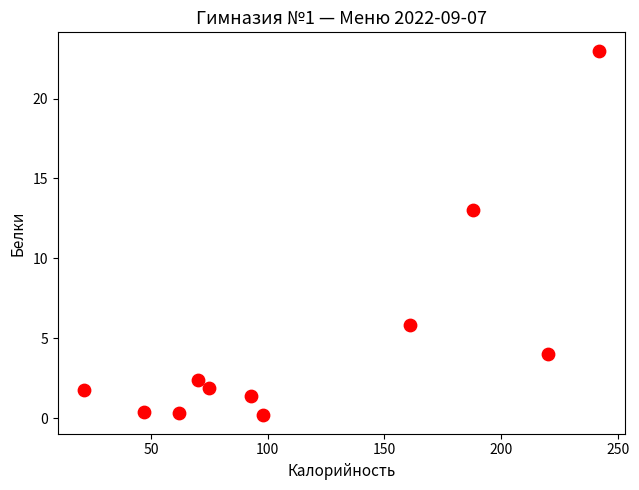

What is the range of X values (max minus min)?

221.0